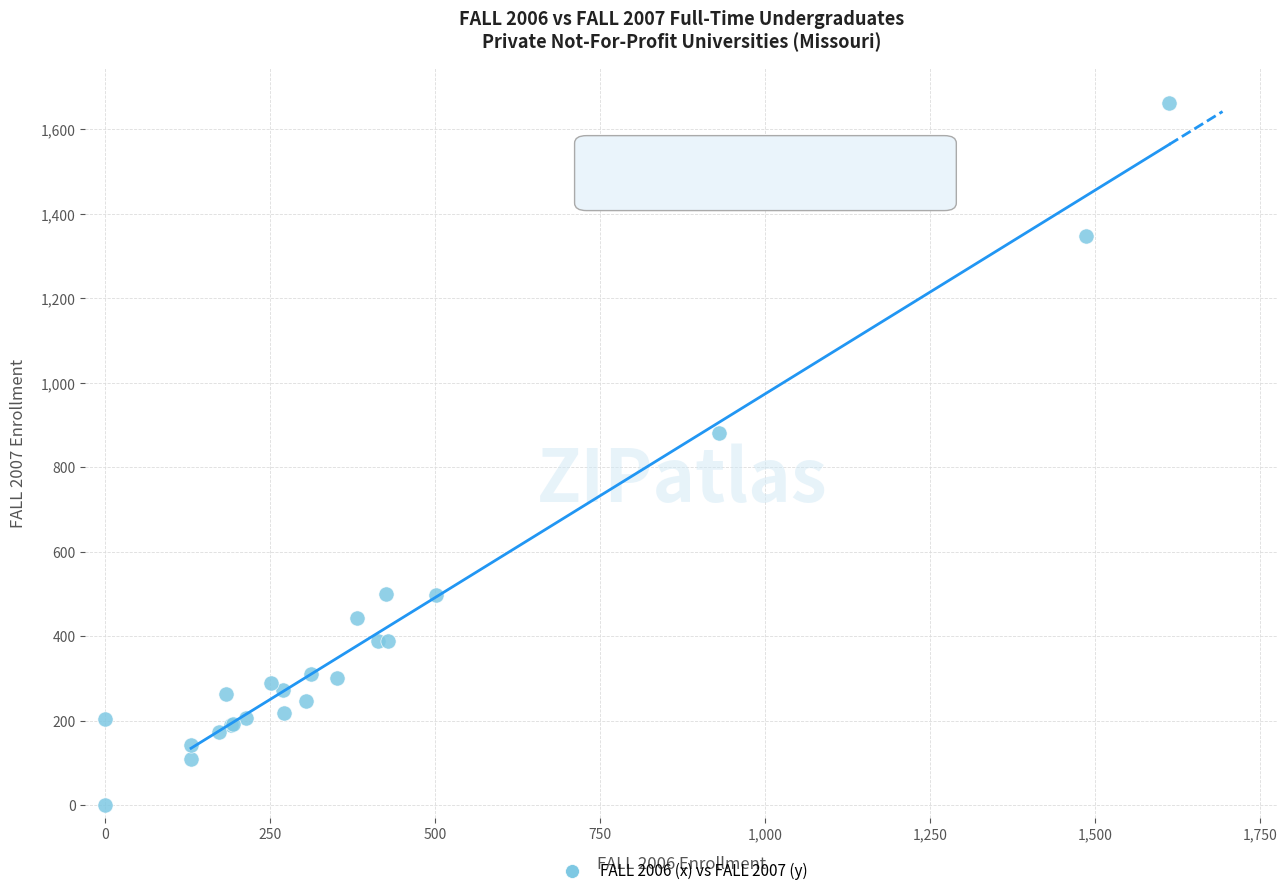

What Y value in the scatter plot is closest to 831?

880